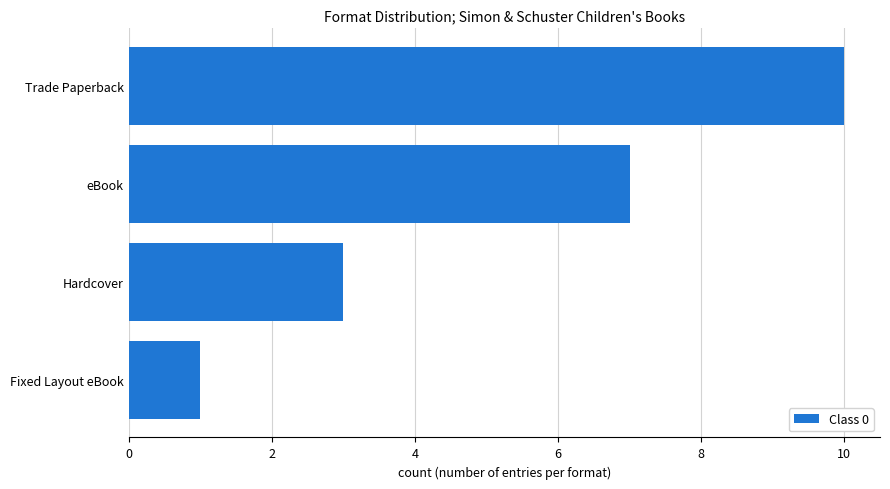

What is the change in value from Hardcover to eBook?

+4